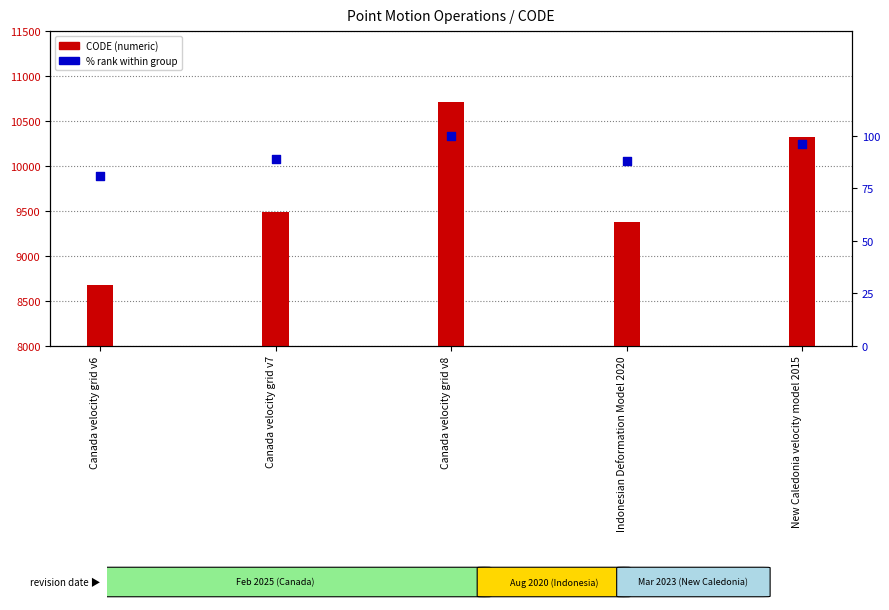

Is the value of CODE at Canada velocity grid v7 greater than the value of % rank within group at Canada velocity grid v6?

Yes